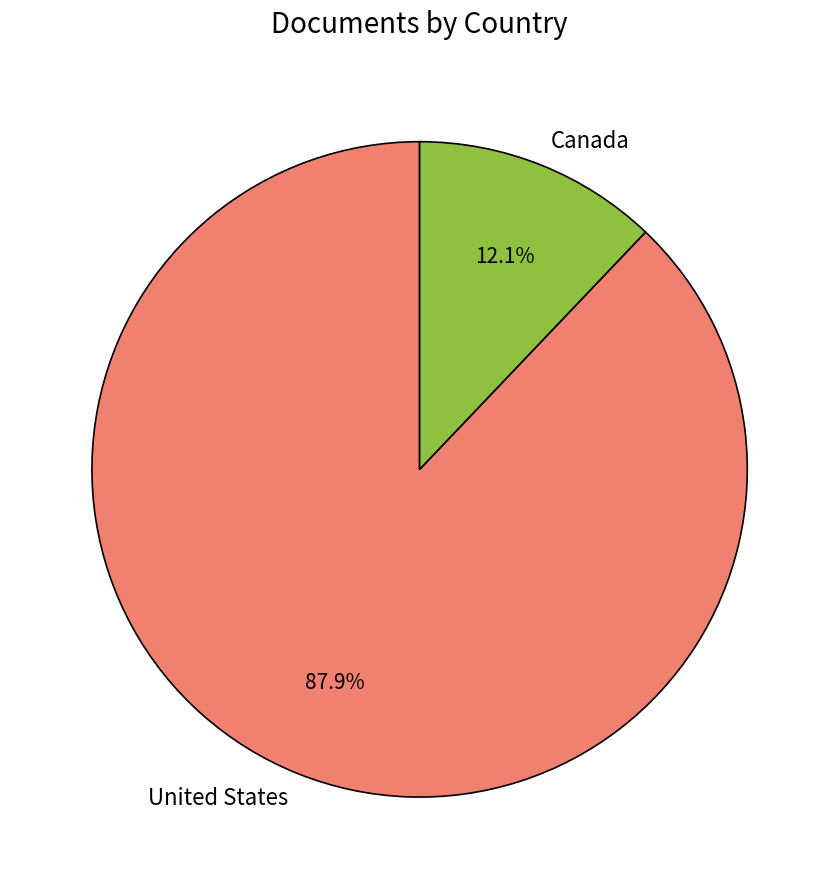

What is the largest slice in the pie chart?

United States